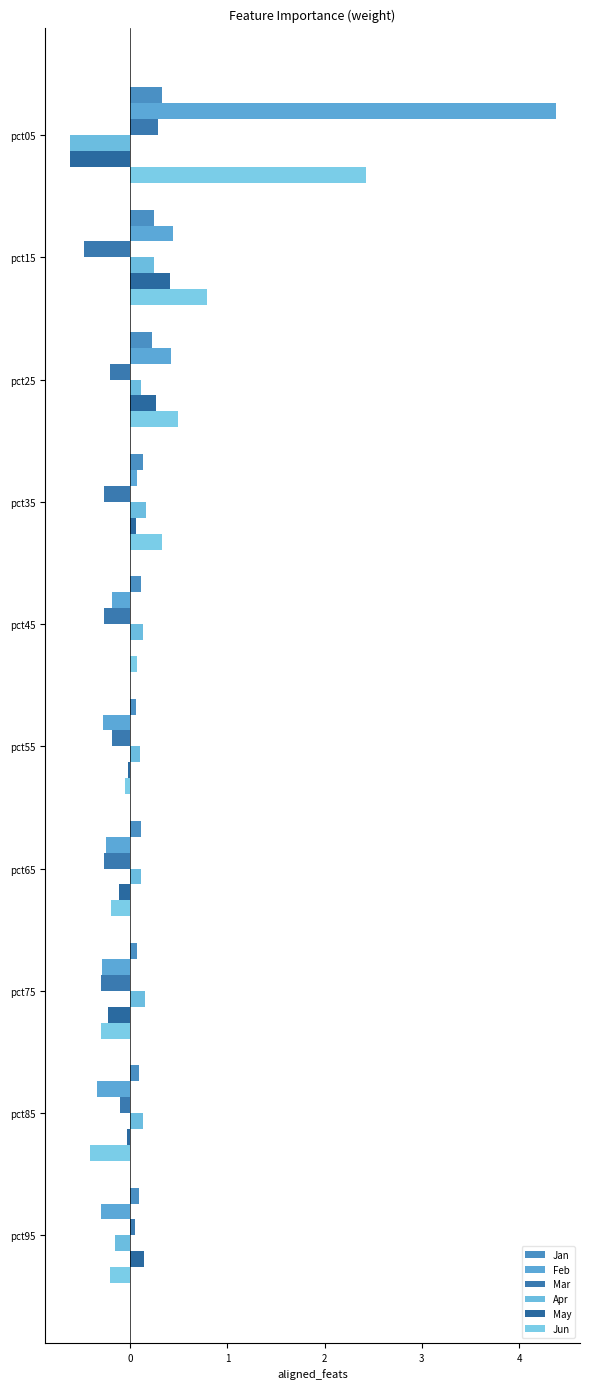

Count the Jan values in the range 0 to 1.

10